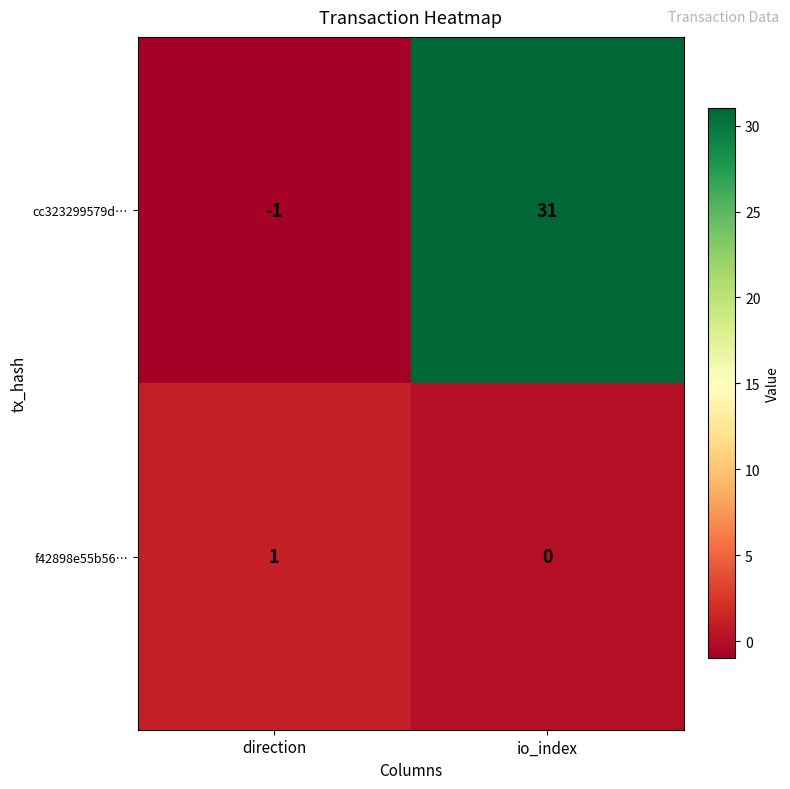

What is the minimum value shown in the chart?

-1